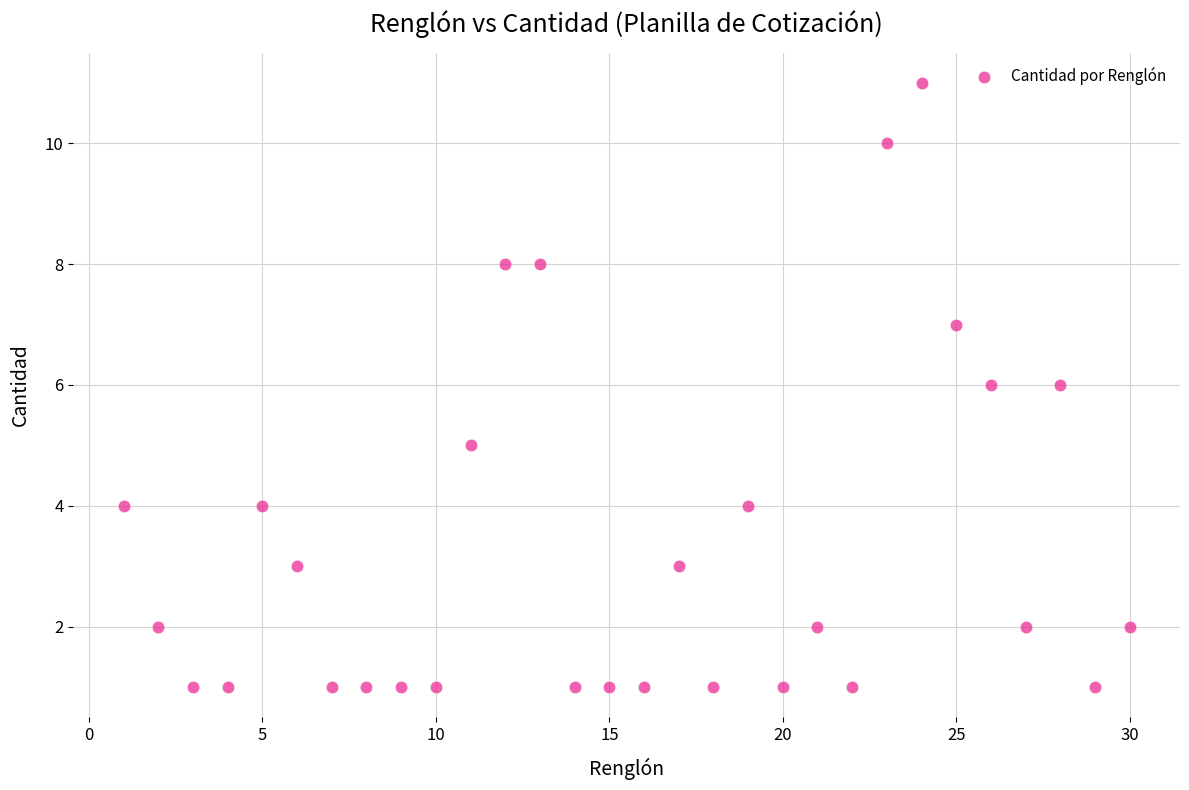

What is the range of Y values (max minus min)?

10